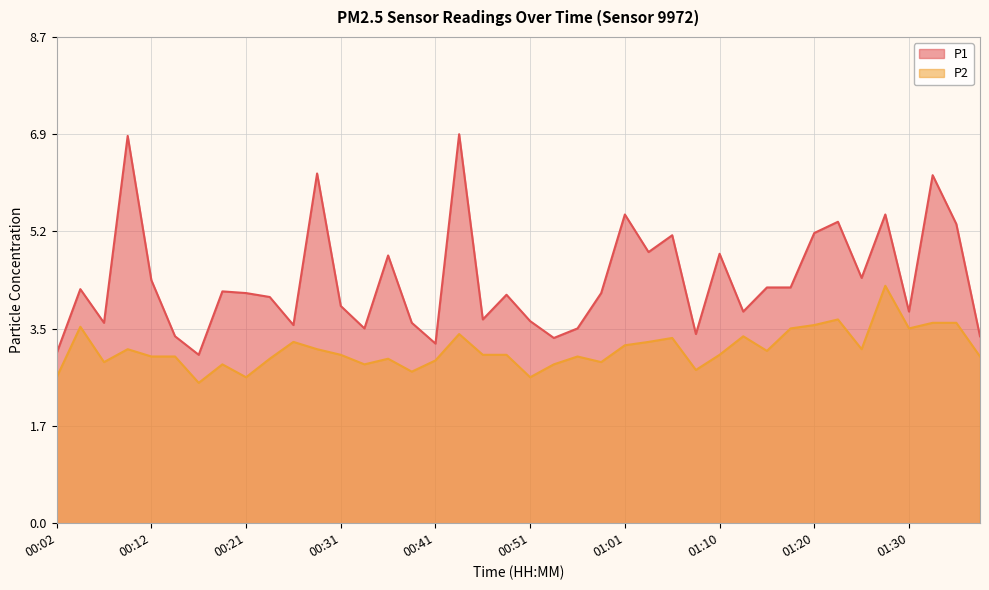

List the series in order of their peak value, lowest first.

P2, P1